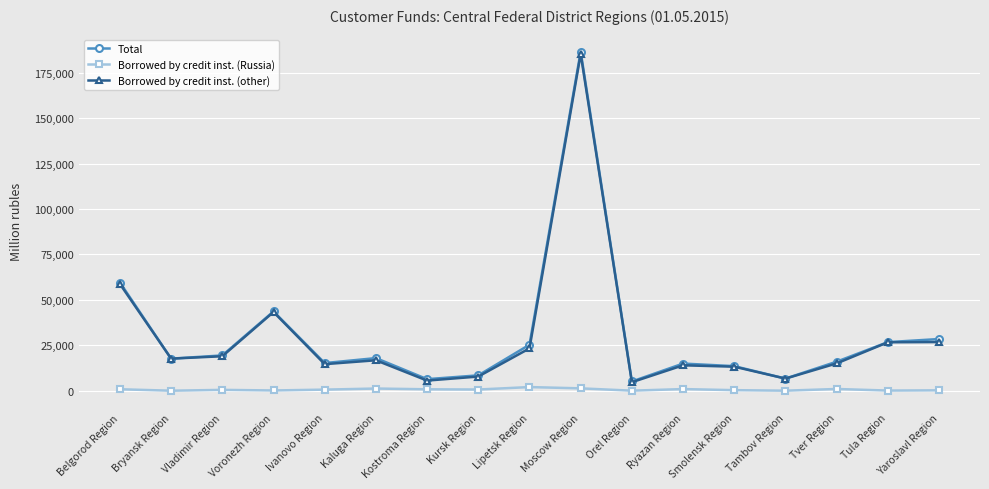

Where is the first local maximum for Total?

Voronezh Region